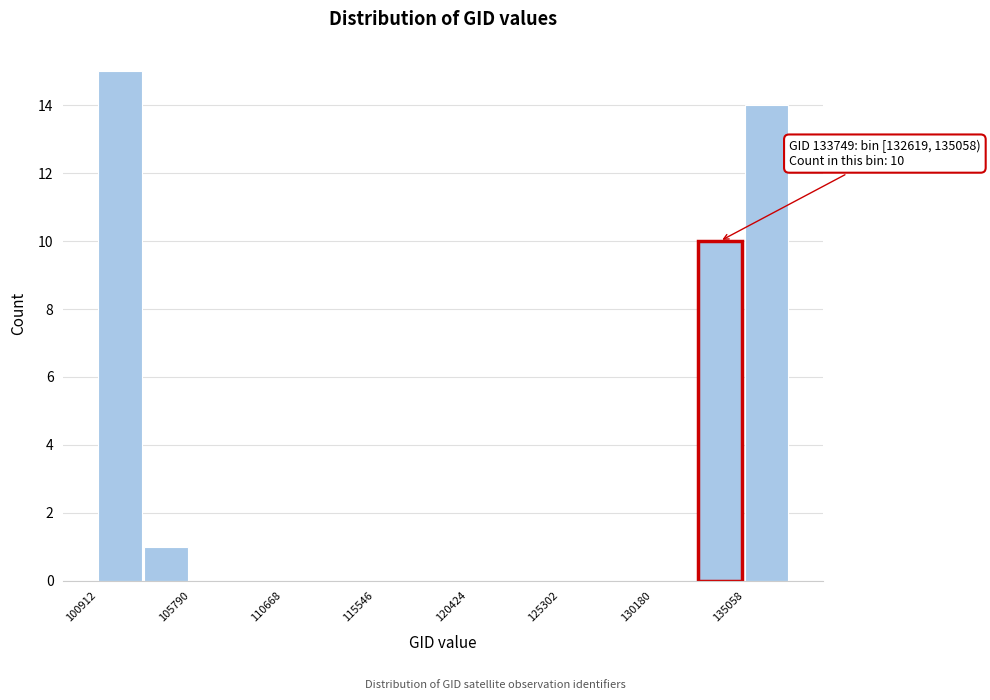

Which range on the x-axis has the tallest bar?

101000 to 103500